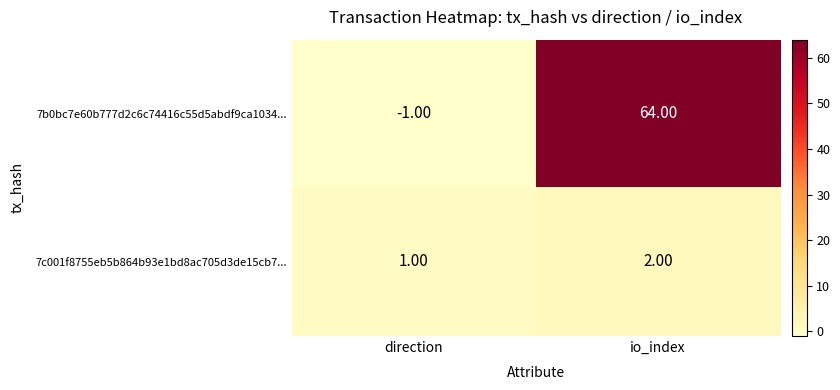

Which series changed the most between direction and io_index?

7b0bc7e60b777d2c6c74416c55d5abdf9ca1034...